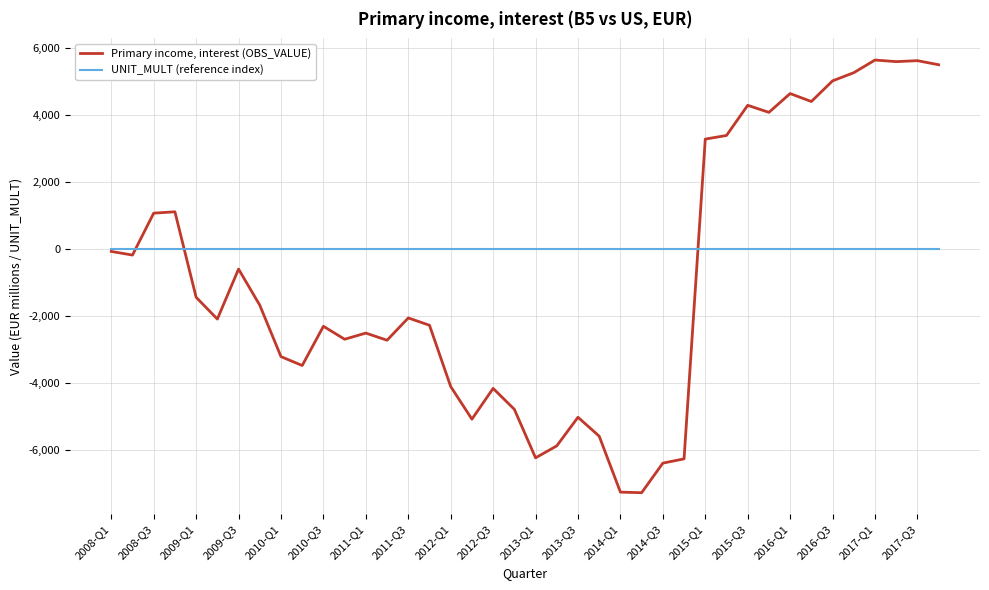

Rank the series by their maximum value, from lowest to highest.

UNIT_MULT (reference index), Primary income, interest (OBS_VALUE)